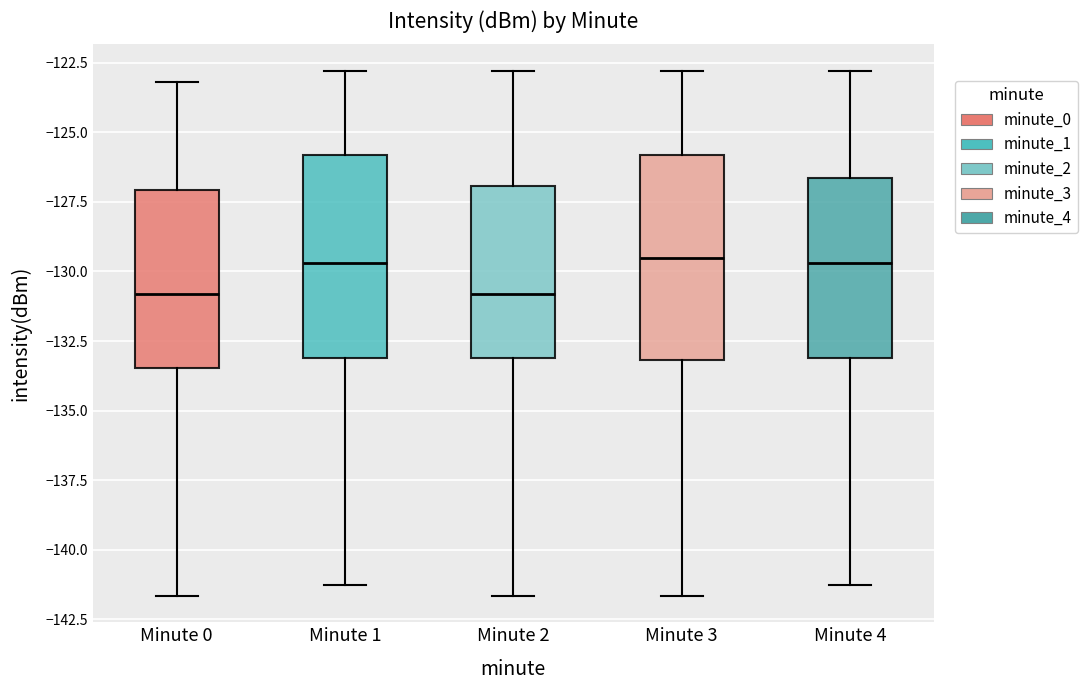

Reading left to right, transcribe this box plot: for each box, give where its median line is, the range the box spans, and where its two whiskers end, as read against the y-axis. The values are not printed on the chart, so give them approximately, as read against the axis.

Minute 0: median -131.0, box -133.5 to -127.0, whiskers -141.5 to -123.0
Minute 1: median -129.5, box -133.0 to -126.0, whiskers -141.5 to -123.0
Minute 2: median -131.0, box -133.0 to -127.0, whiskers -141.5 to -123.0
Minute 3: median -129.5, box -133.0 to -126.0, whiskers -141.5 to -123.0
Minute 4: median -129.5, box -133.0 to -126.5, whiskers -141.5 to -123.0